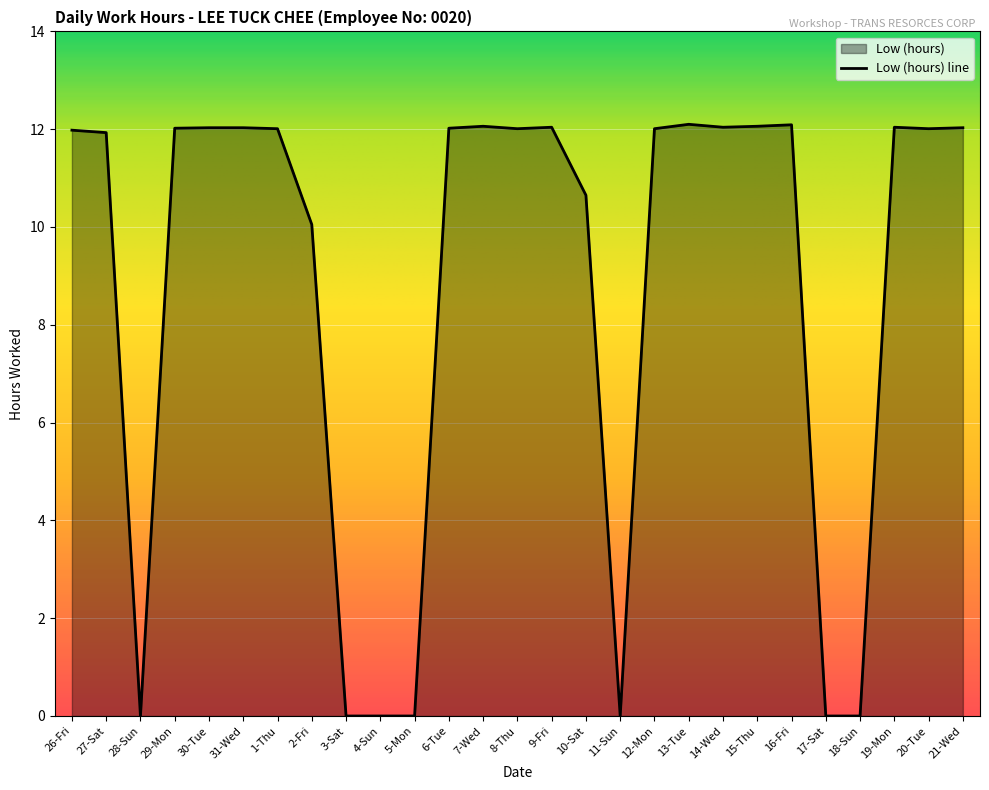

What is the difference between the second highest and second lowest values?

12.1